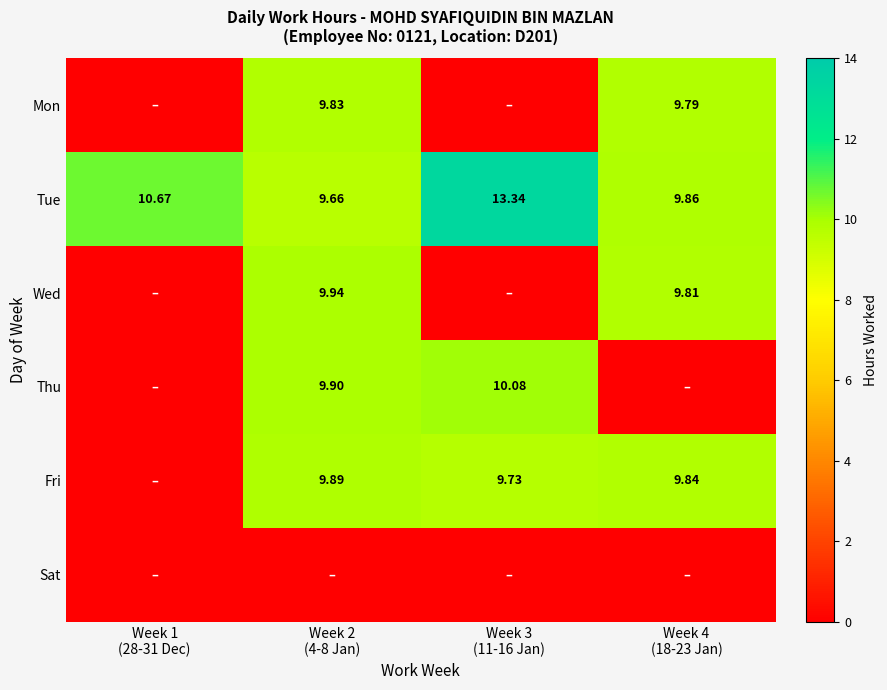

What is the difference between the second highest and minimum values in the Thu series?

9.9